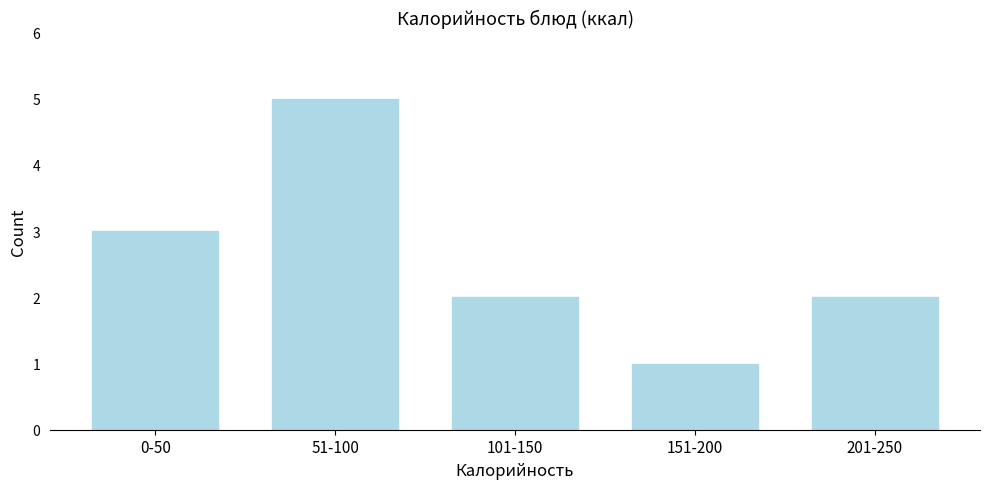

Reading right to left, extract all data points from this chart.

201-250=2	151-200=1	101-150=2	51-100=5	0-50=3